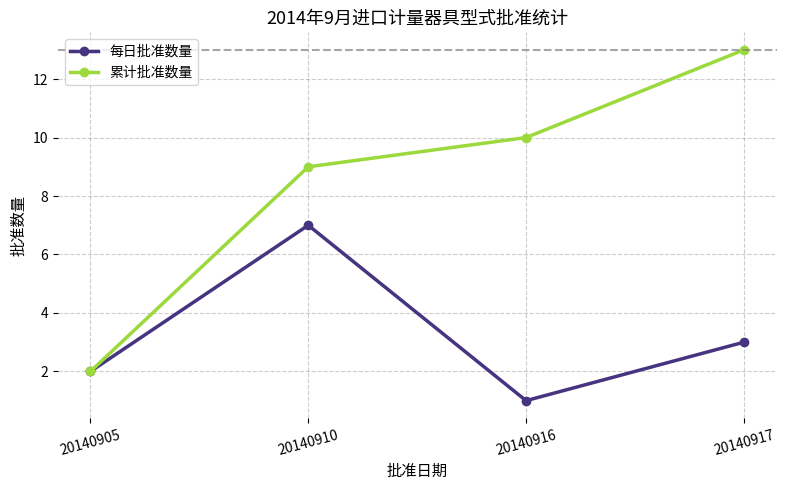

What is the maximum value shown in the chart?

13